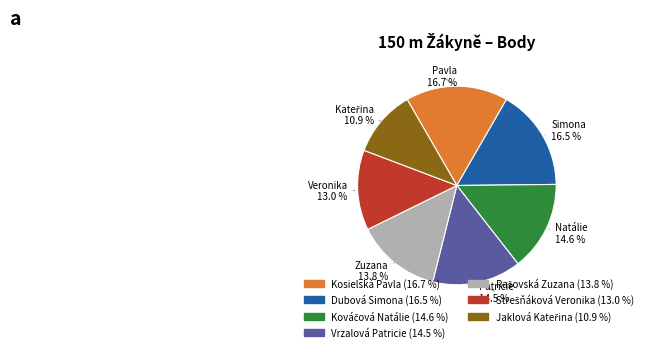

Count the number of slices in the pie.

7